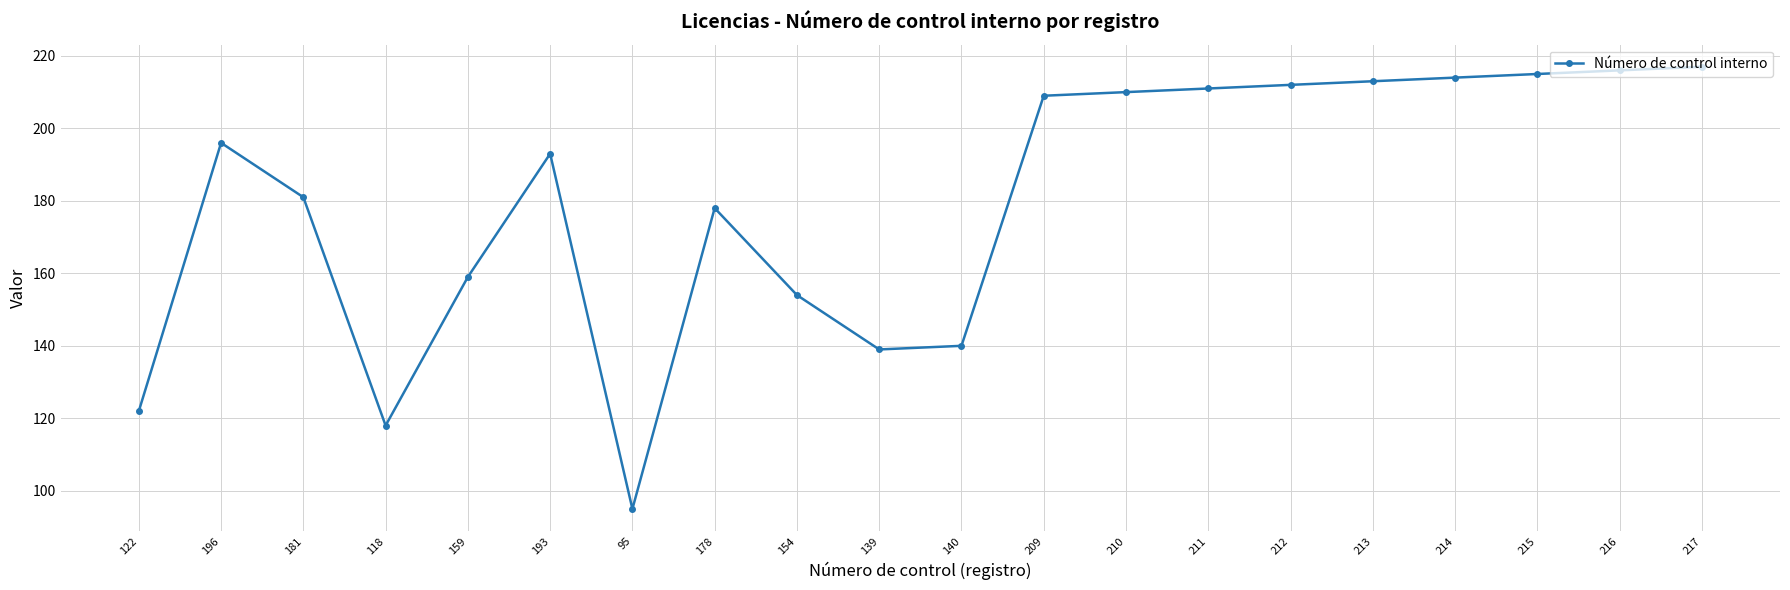

Reading left to right, transcribe all the data shown in this chart.

122=122	196=196	181=181	118=118	159=159	193=193	95=95	178=178	154=154	139=139	140=140	209=209	210=210	211=211	212=212	213=213	214=214	215=215	216=216	217=217